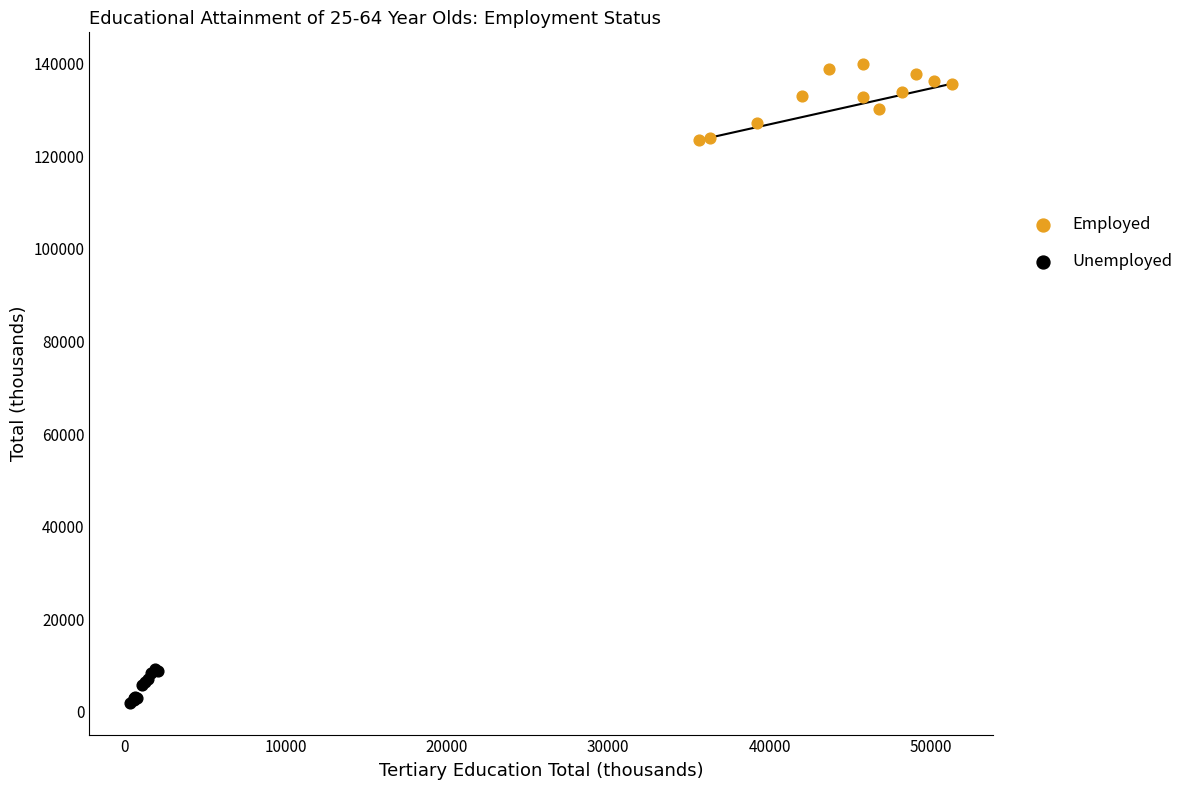

Which series has the widest spread of Y values?

Employed